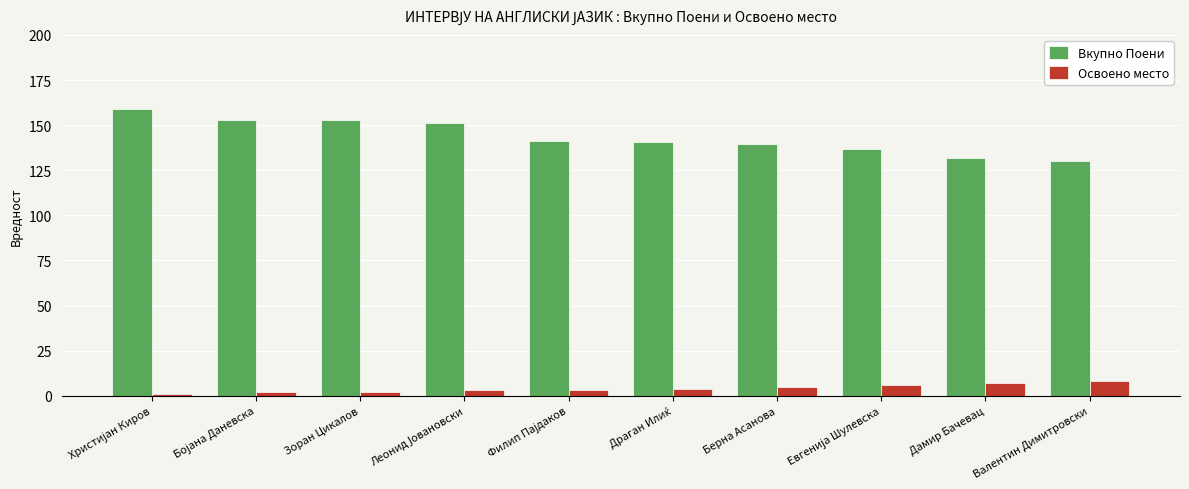

What position from the left is Валентин Димитровски?

10